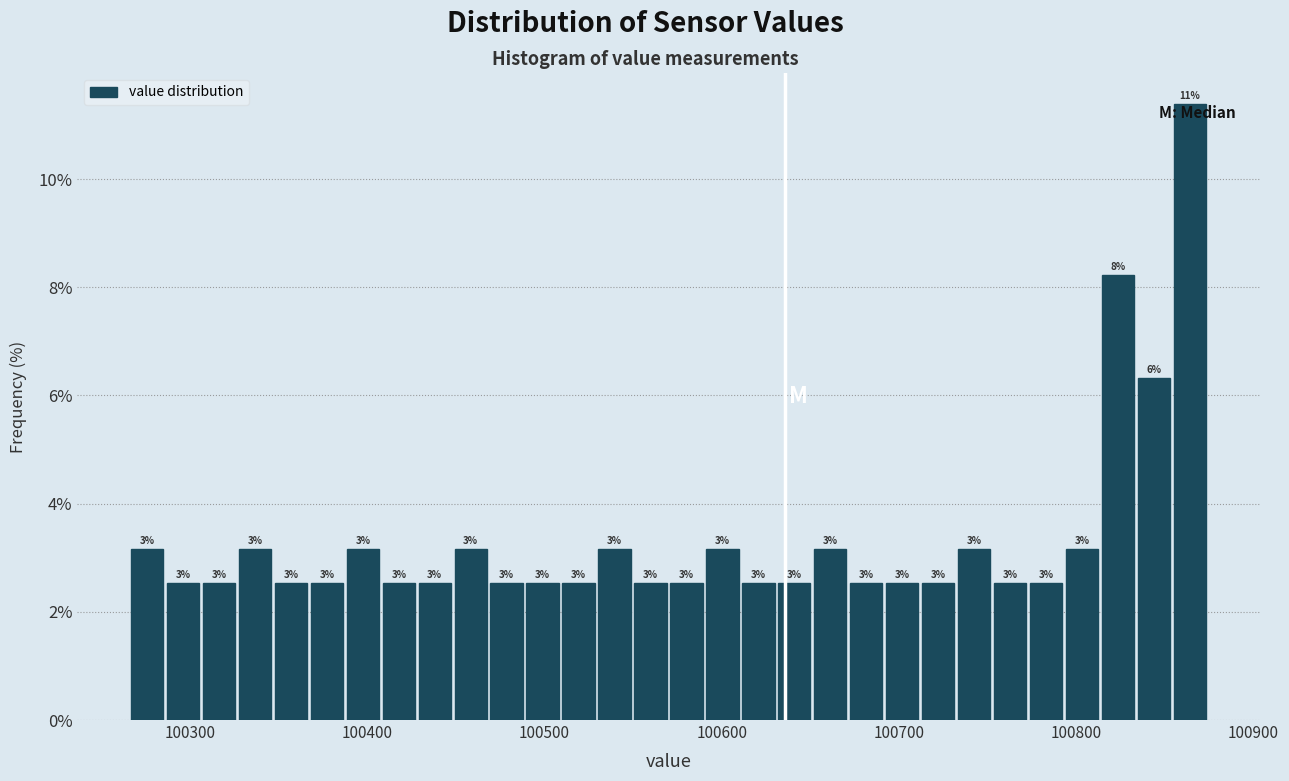

Around what value on the x-axis is the tallest bar? Give the approximate position of its centre, as read against the axis.

100860